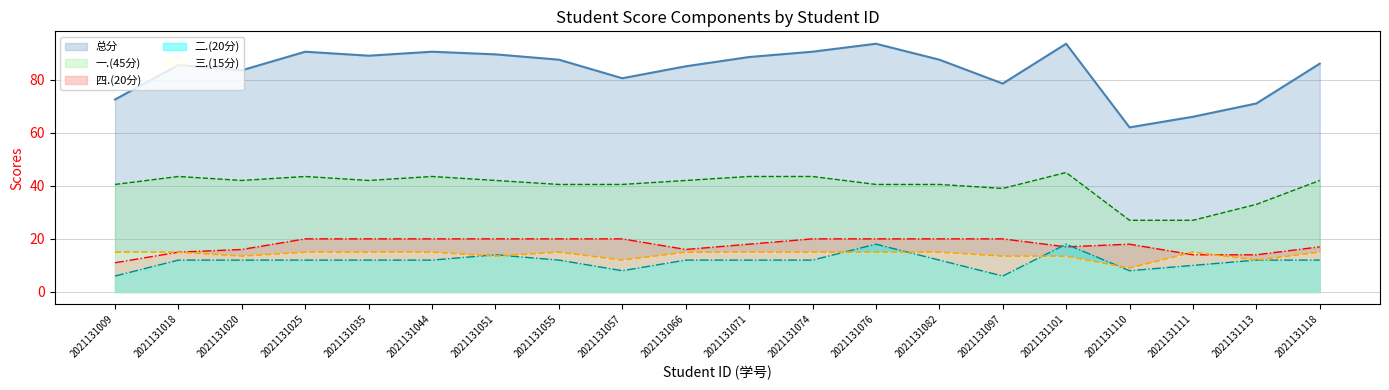

Which has a higher value, 2021131057 or 2021131009?

2021131057